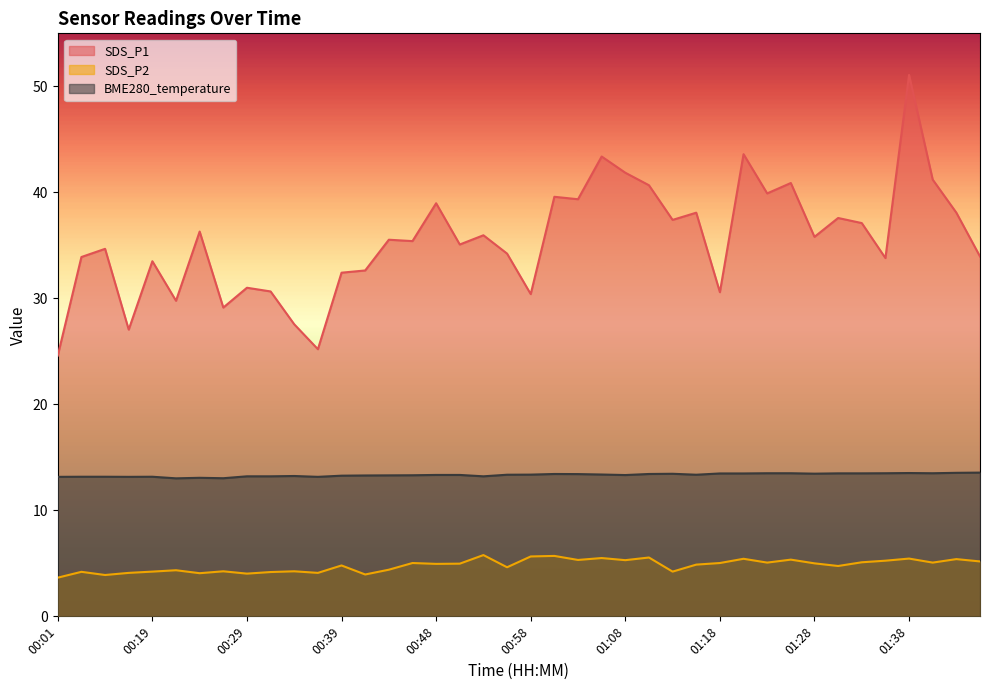

What is the value of the SDS_P1 point at the 3rd from the left?

34.7